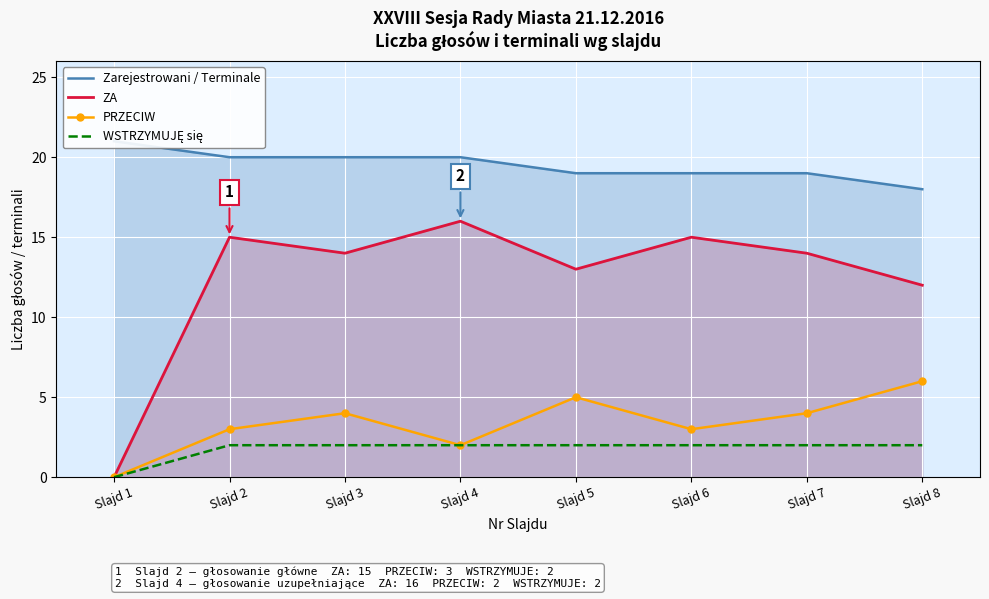

True or false: ZA and WSTRZYMUJĘ się cross at least once.

False